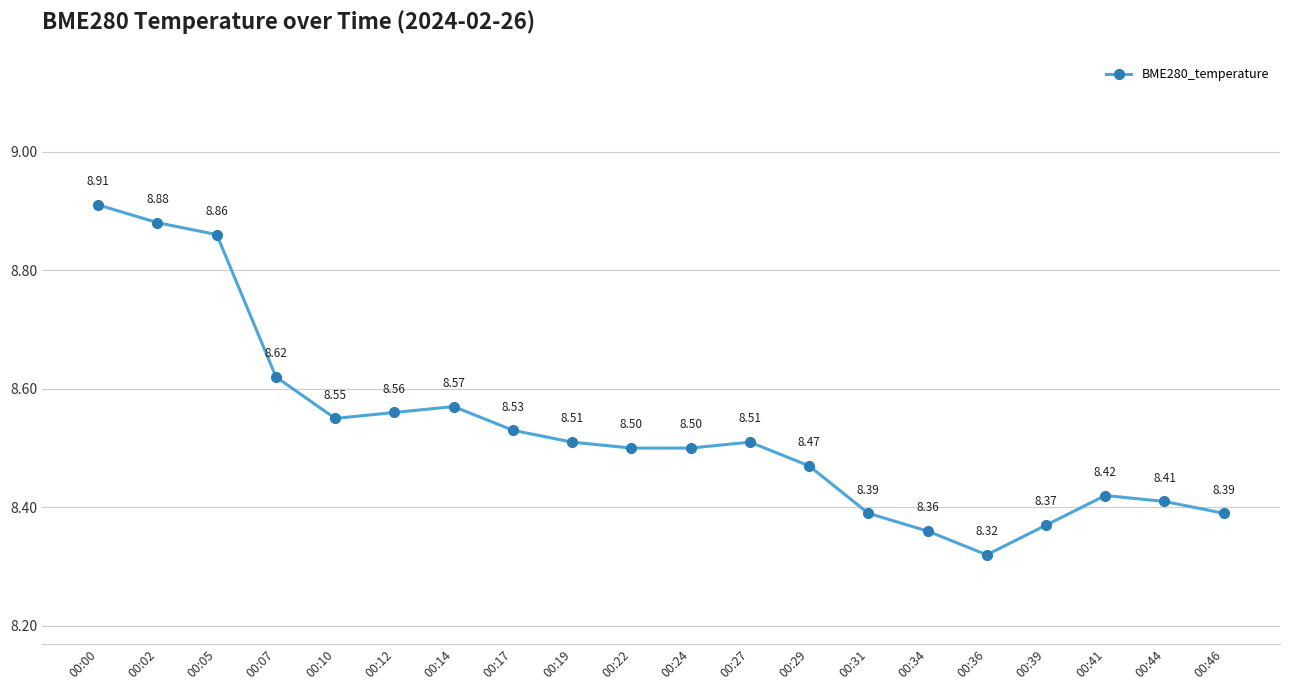

Which has a higher value, 00:05 or 00:07?

00:05